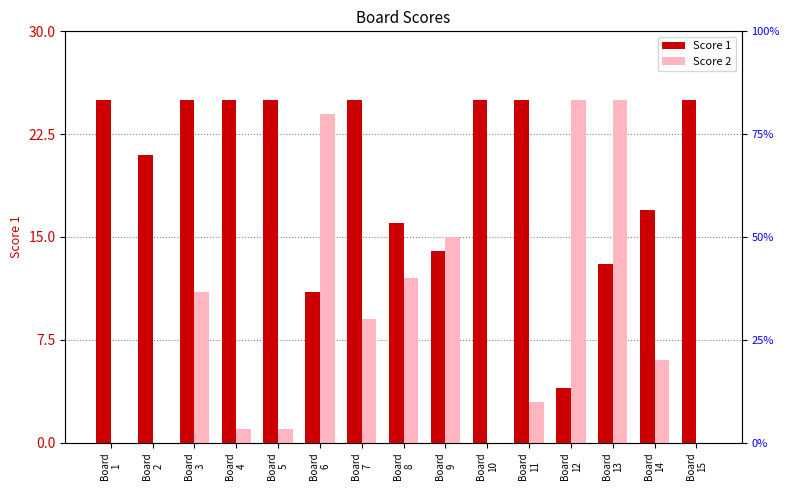

Is it true that Score 2 equals 39 at Board
12?

False